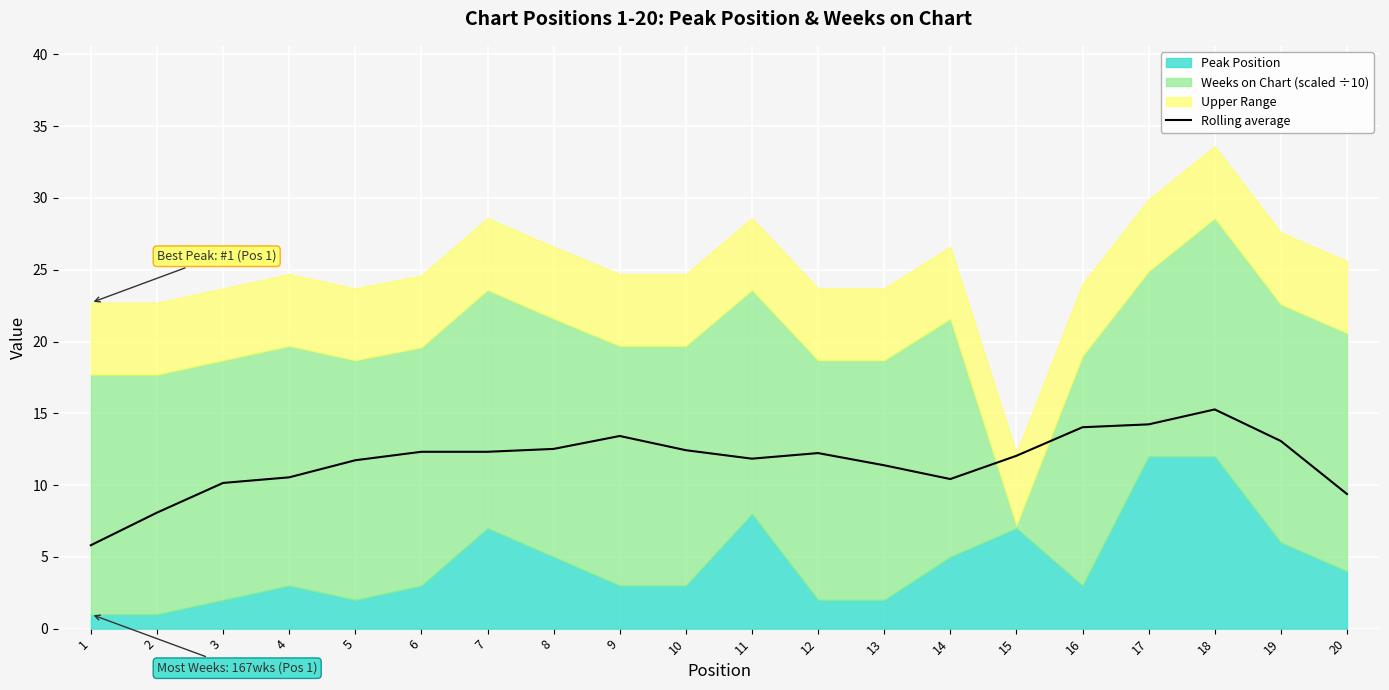

The Rolling average series shows 5.6 at 17. True or false?

False